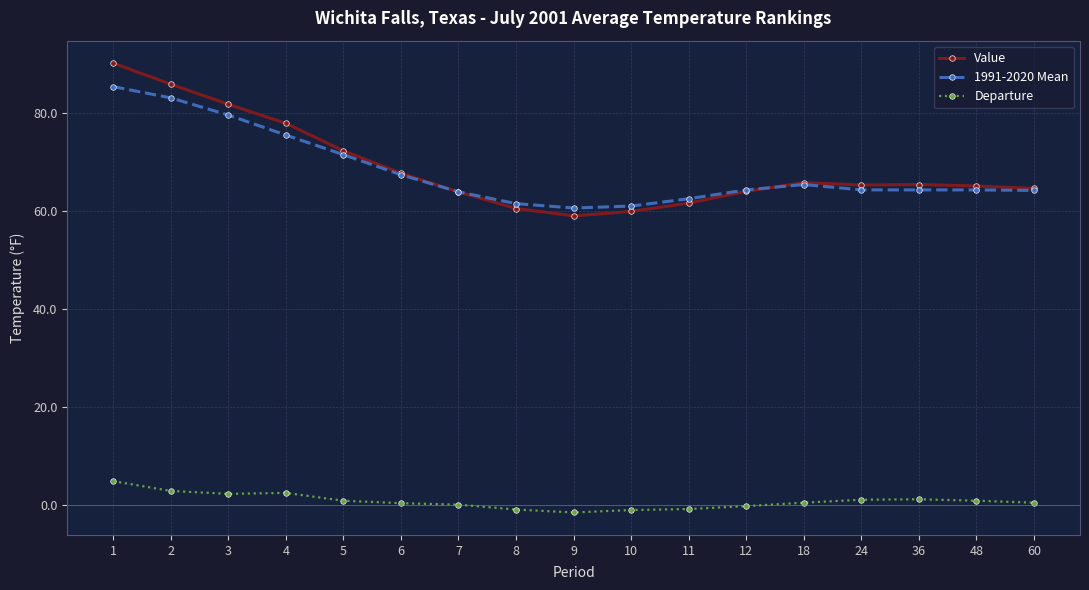

How many distinct data groups are displayed?

3